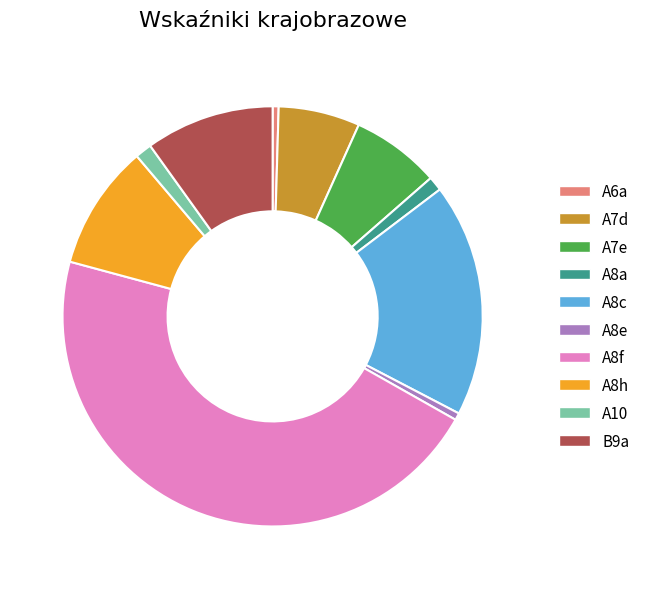

Does B9a represent more than half of the total?

No